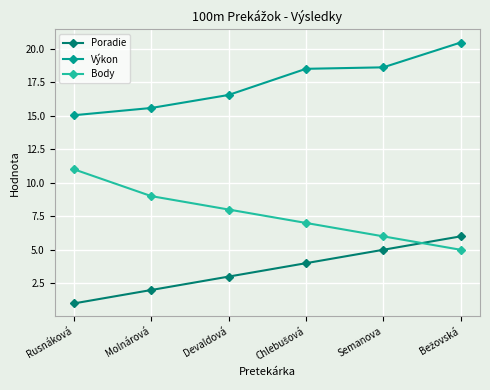

At Molnárová, list the series in order from smallest to largest.

Poradie, Body, Výkon